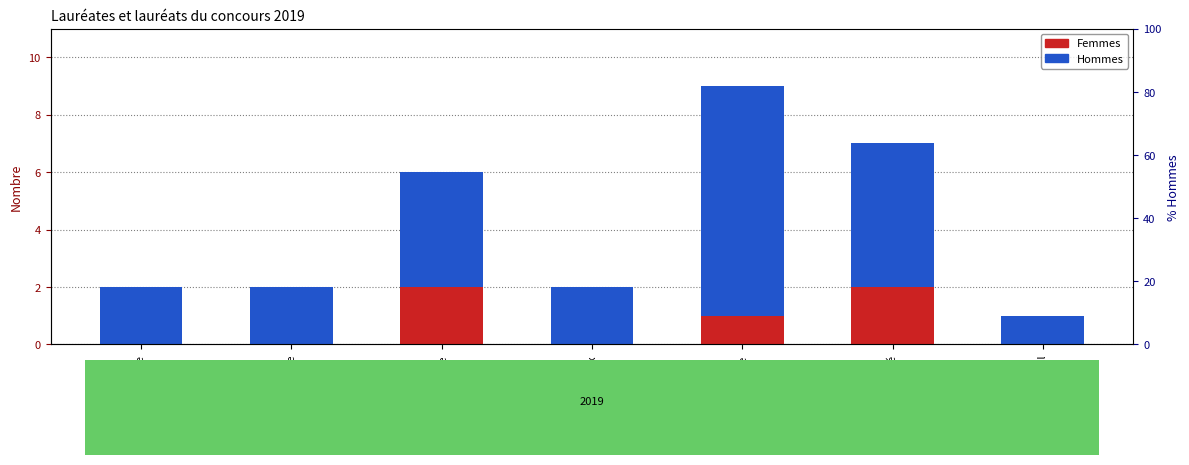

Count the Hommes values in the range 2 to 5.

5